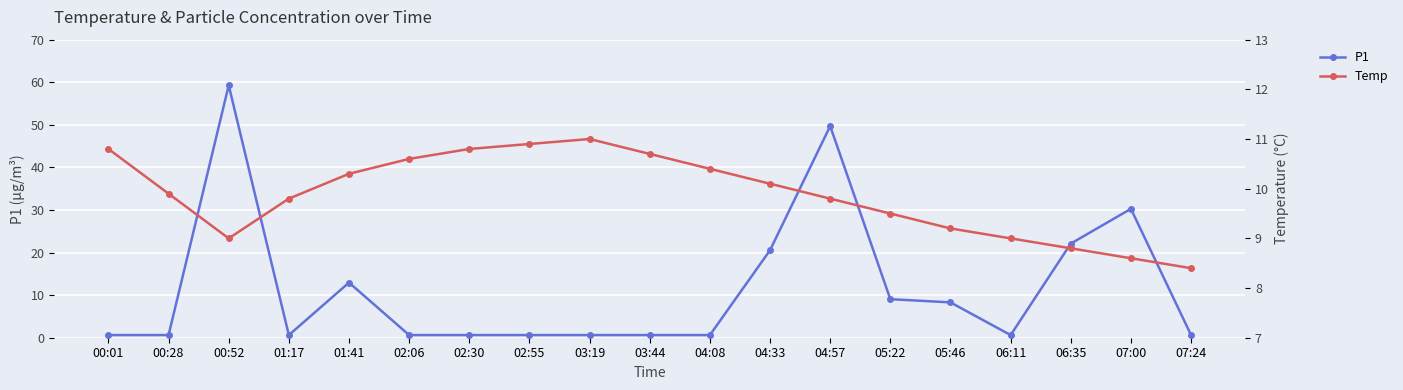

At which category is the sum across all series the highest?

00:52